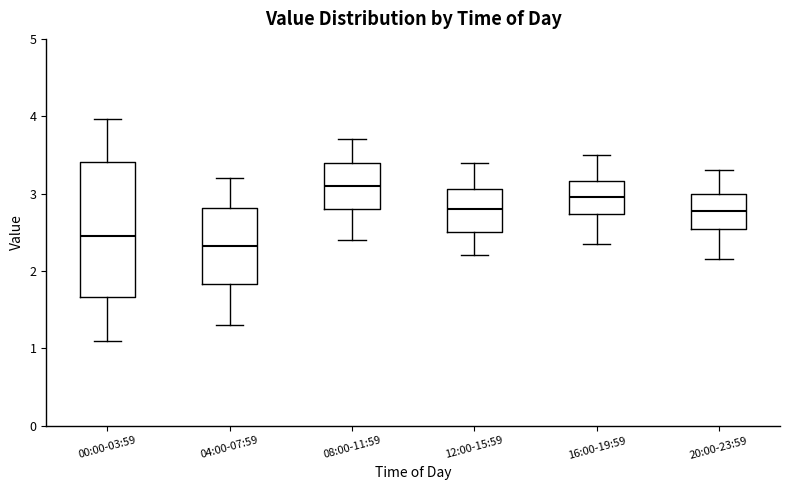

Where is the upper edge of the box for 00:00-03:59 on the y-axis? The values are not printed on the chart, so give them approximately, as read against the axis.

3.4